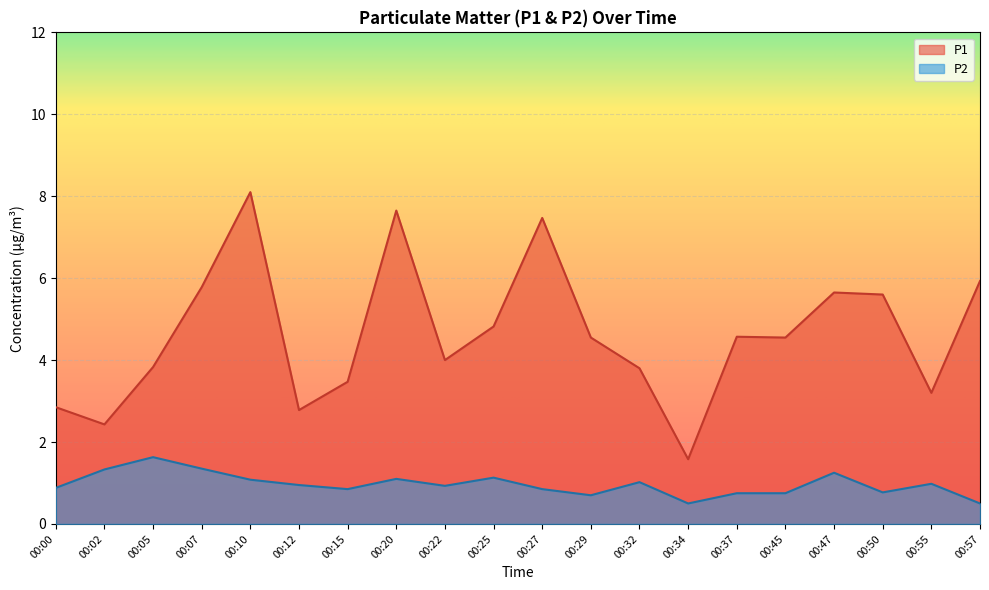

What is the sum of all P1 values?

92.6